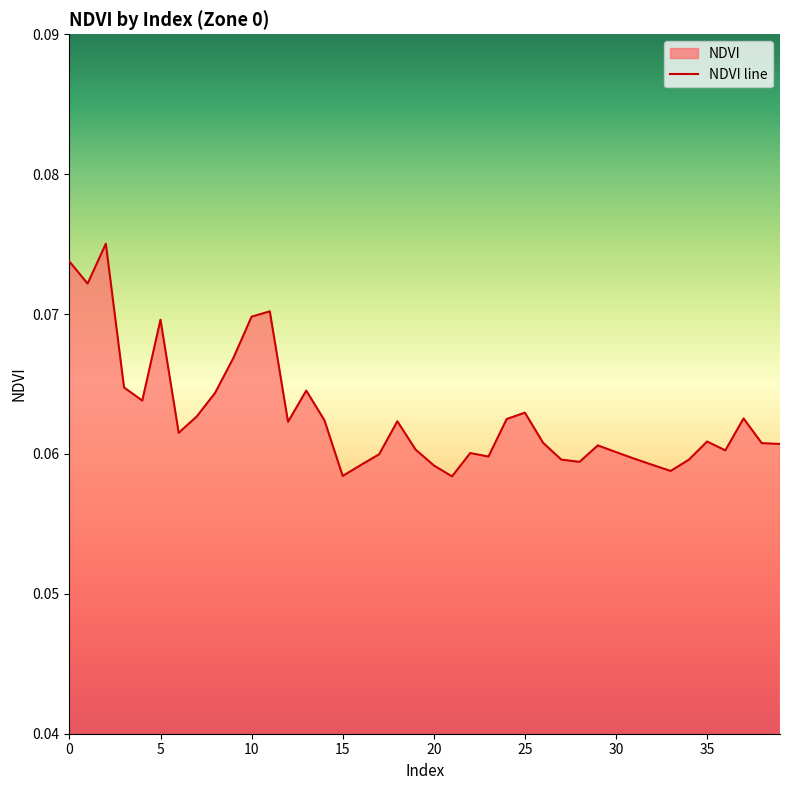

Count the number of data series in this chart.

1